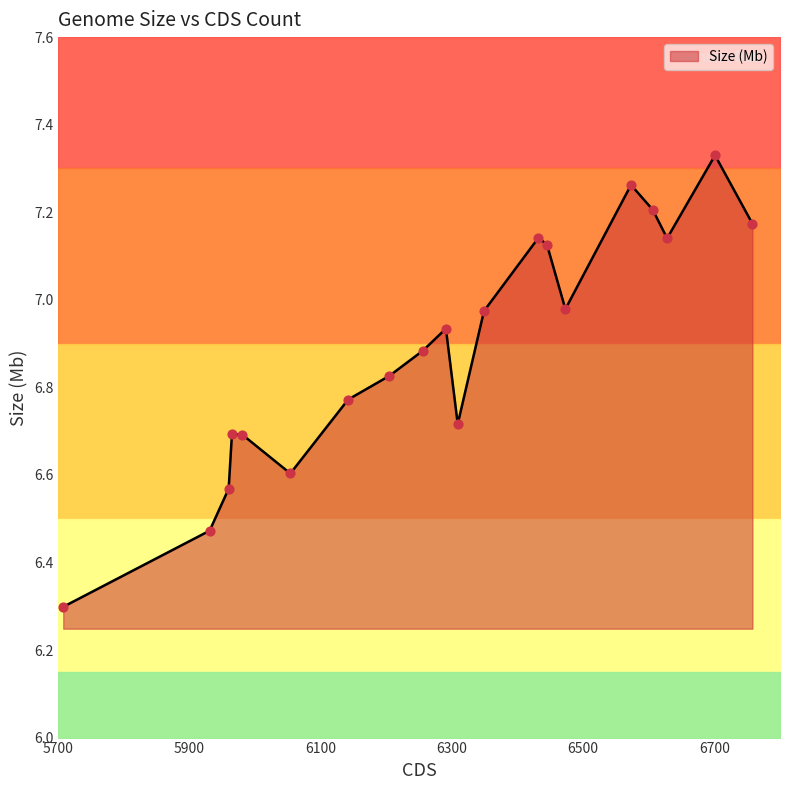

Which has a higher value, 6606 or 6473?

6606